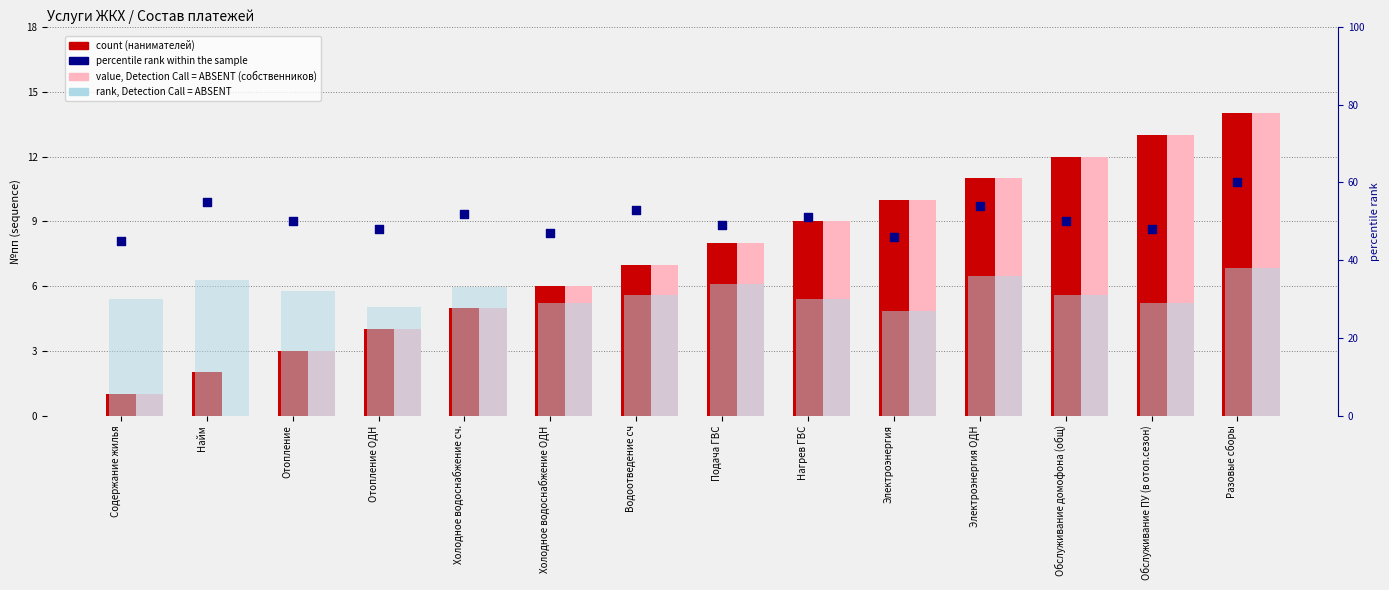

At which category is the sum across all series the highest?

Разовые сборы